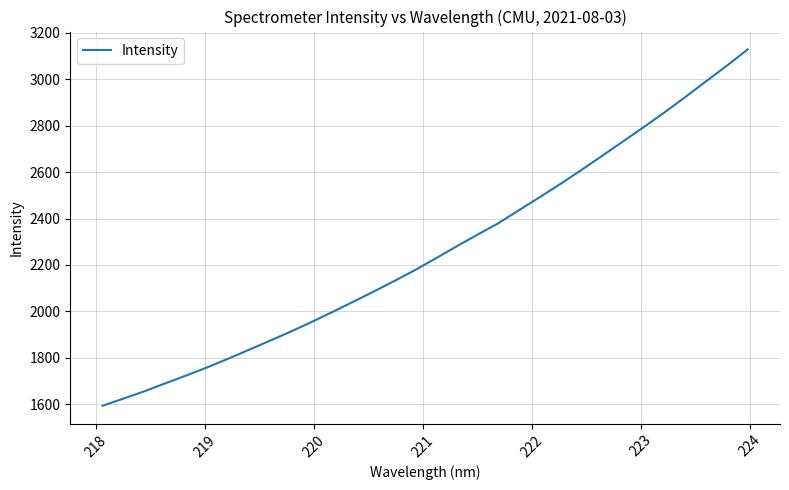

What is the minimum value shown in the chart?

1593.8